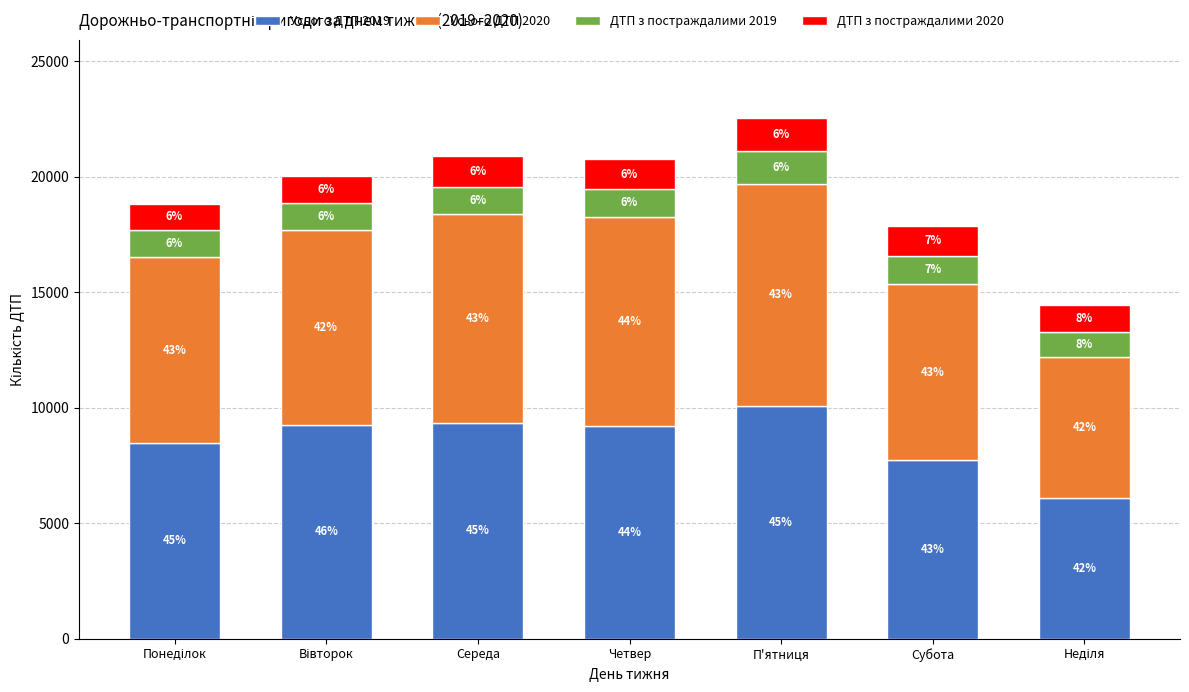

At Середа, list the series in order from largest to smallest.

Усього ДТП 2019, Усього ДТП 2020, ДТП з постраждалими 2020, ДТП з постраждалими 2019